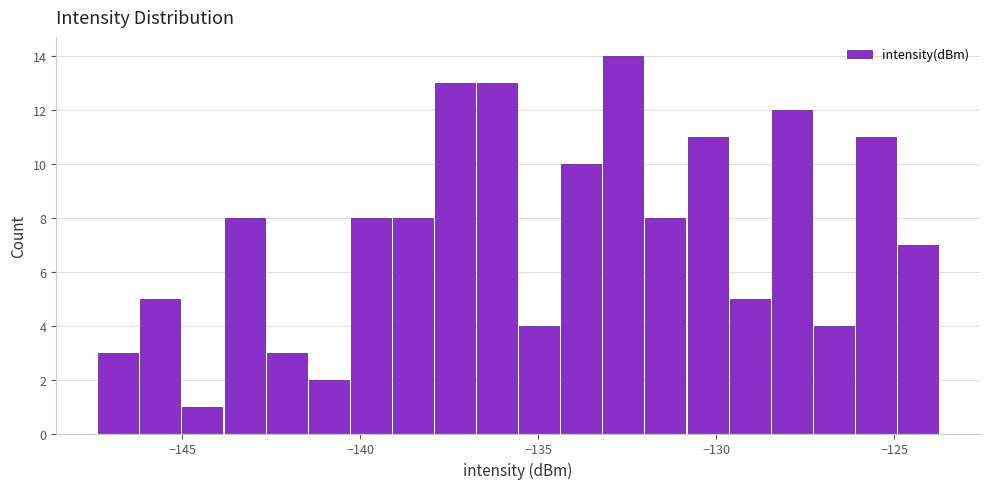

Read against the x-axis, roughly where is the centre of the tallest bar?

-132.5